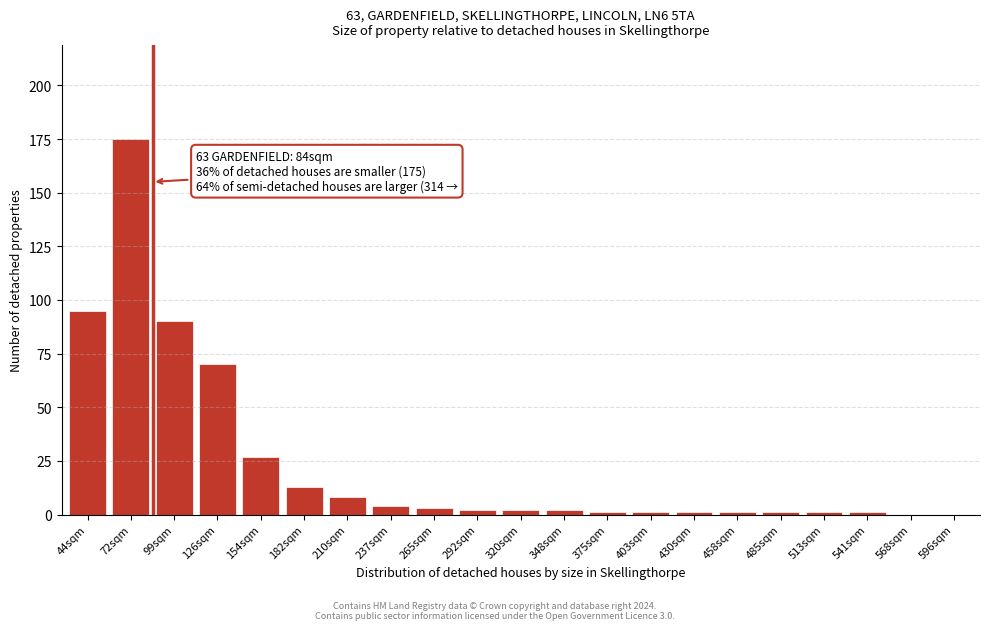

Reading right to left, what are all the values shown in this chart?

596sqm=0	568sqm=0	541sqm=1	513sqm=1	485sqm=1	458sqm=1	430sqm=1	403sqm=1	375sqm=1	348sqm=2	320sqm=2	292sqm=2	265sqm=3	237sqm=4	210sqm=8	182sqm=13	154sqm=27	126sqm=70	99sqm=90	72sqm=175	44sqm=95